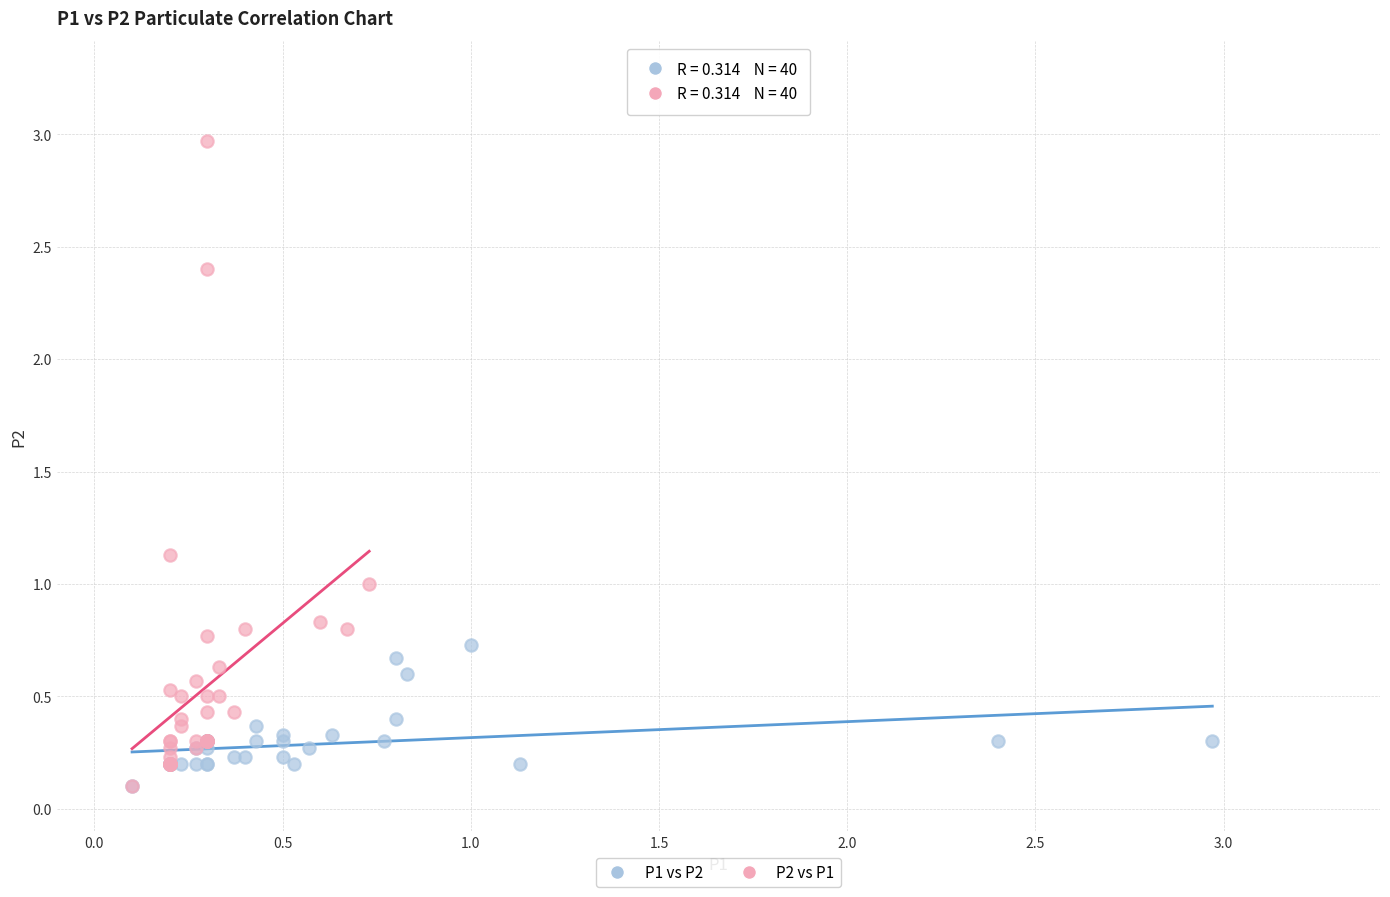

Which series reaches the maximum Y coordinate?

P2 vs P1